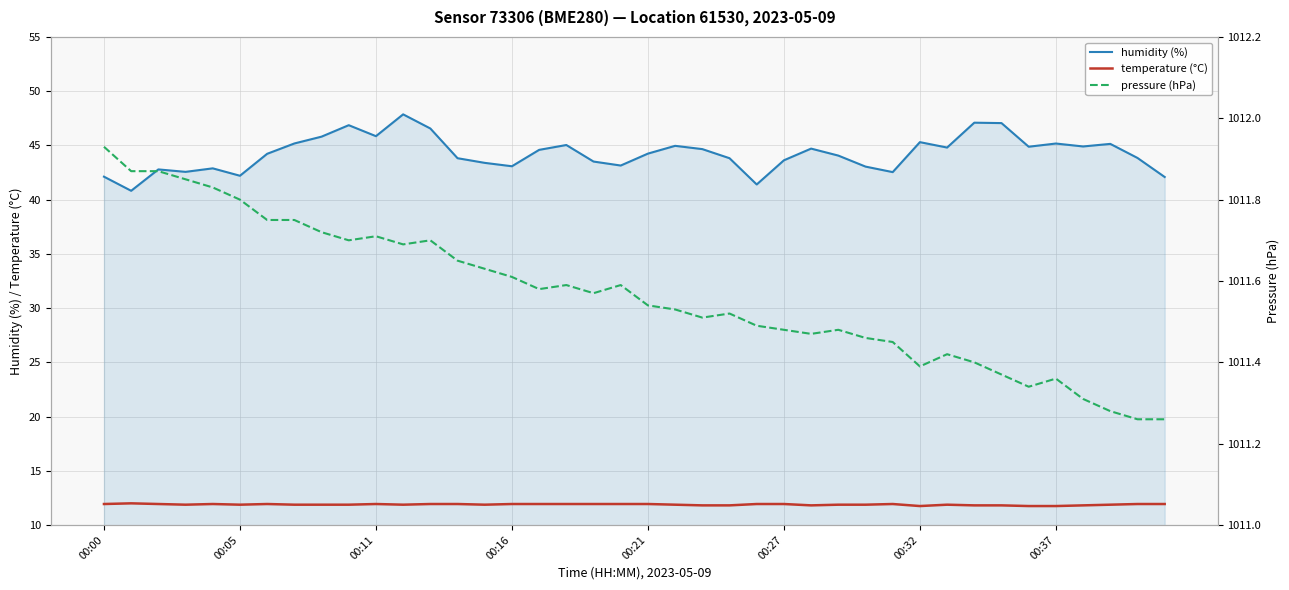

Reading right to left, extract all data points from this chart.

humidity (%): 42.1	43.8	45.1	44.9	45.2	44.9	47.1	47.1	44.8	45.3	42.5	43.0	44.1	44.7	43.6	41.4	43.8	44.7	45.0	44.2	43.1	43.5	45.0	44.6	43.1	43.4	43.8	46.6	47.9	45.9	46.9	45.8	45.2	44.2	42.2	42.9	42.6	42.8	40.8	42.1
temperature (°C): 11.9	11.9	11.9	11.8	11.8	11.8	11.8	11.8	11.9	11.8	11.9	11.9	11.9	11.8	11.9	11.9	11.8	11.8	11.9	11.9	11.9	11.9	11.9	11.9	11.9	11.9	11.9	11.9	11.9	11.9	11.9	11.9	11.9	11.9	11.9	11.9	11.9	11.9	12.0	11.9
pressure (hPa): 1011.3	1011.3	1011.3	1011.3	1011.4	1011.3	1011.4	1011.4	1011.4	1011.4	1011.5	1011.5	1011.5	1011.5	1011.5	1011.5	1011.5	1011.5	1011.5	1011.5	1011.6	1011.6	1011.6	1011.6	1011.6	1011.6	1011.6	1011.7	1011.7	1011.7	1011.7	1011.7	1011.8	1011.8	1011.8	1011.8	1011.9	1011.9	1011.9	1011.9